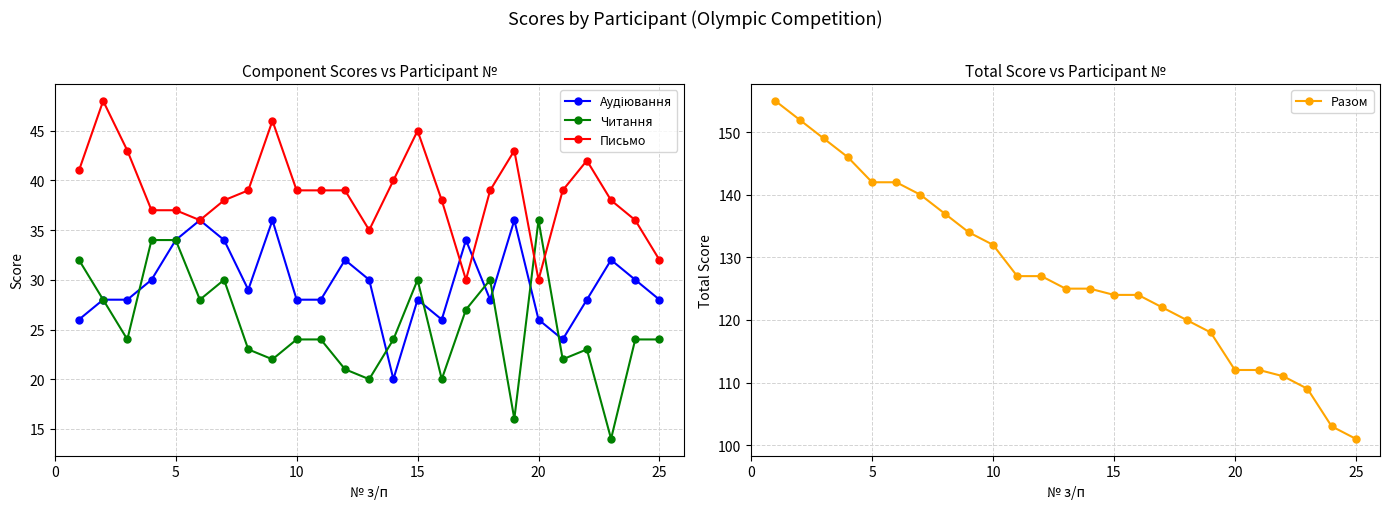

True or false: Письмо and Читання cross at least once.

True